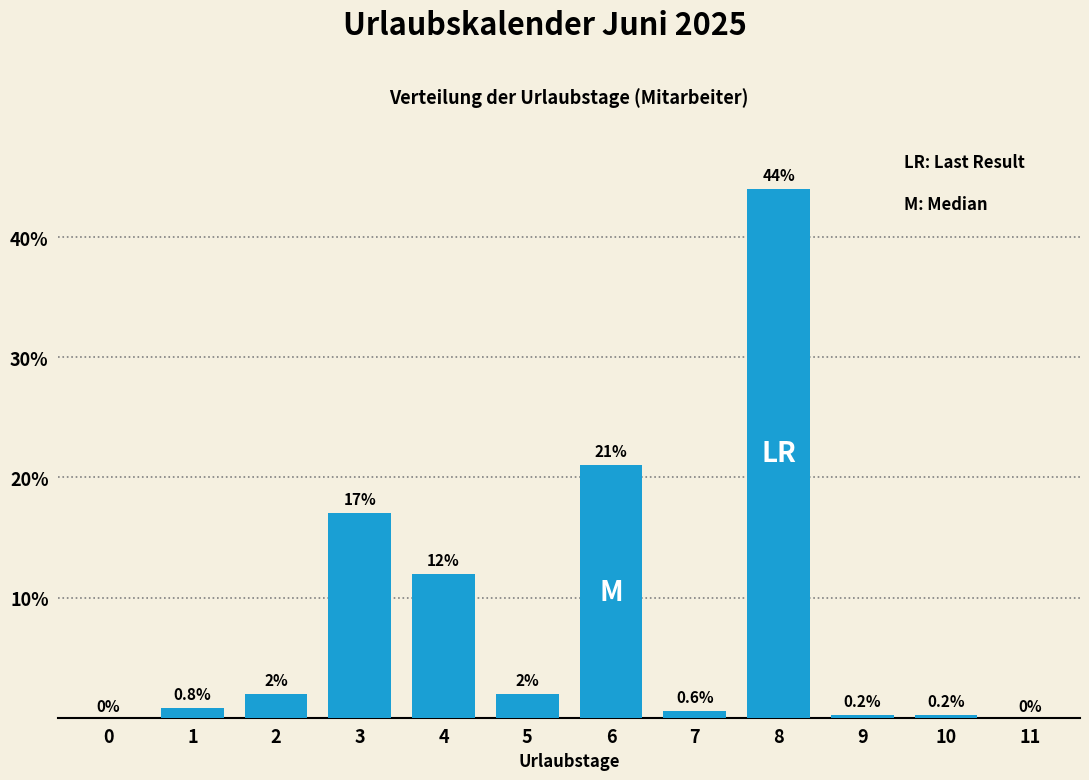

Reading left to right, extract all data points from this chart.

0=0.0	1=0.8	2=2.0	3=17.0	4=12.0	5=2.0	6=21.0	7=0.6	8=44.0	9=0.2	10=0.2	11=0.0